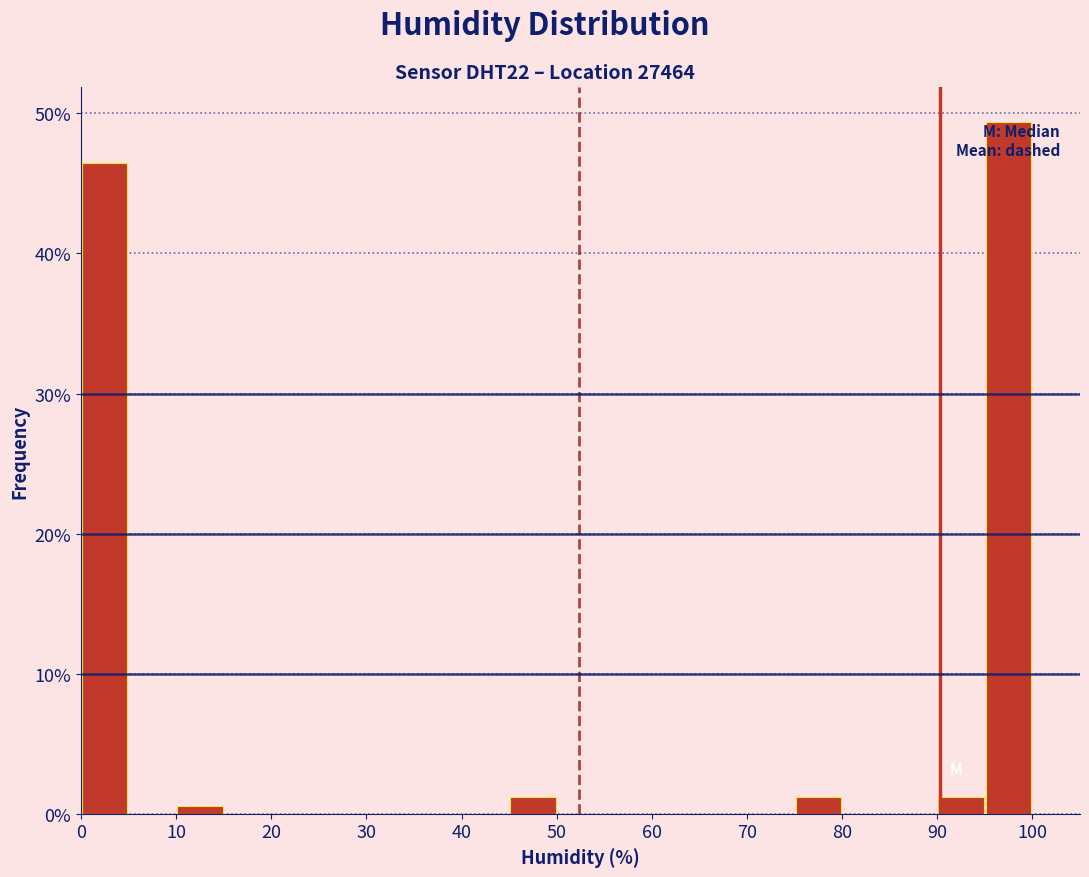

Reading left to right, transcribe this chart: for each bar, give the range it covers on the x-axis and its height. The values are not printed on the chart, so give them approximately, as read against the axis.

0 to 5: 46
5 to 10: 0
10 to 15: under 1
15 to 20: 0
20 to 25: 0
25 to 30: 0
30 to 35: 0
35 to 40: 0
40 to 45: 0
45 to 50: 1
50 to 55: 0
55 to 60: 0
60 to 65: 0
65 to 70: 0
70 to 75: 0
75 to 80: 1
80 to 85: 0
85 to 90: 0
90 to 95: 1
95 to 100: 49